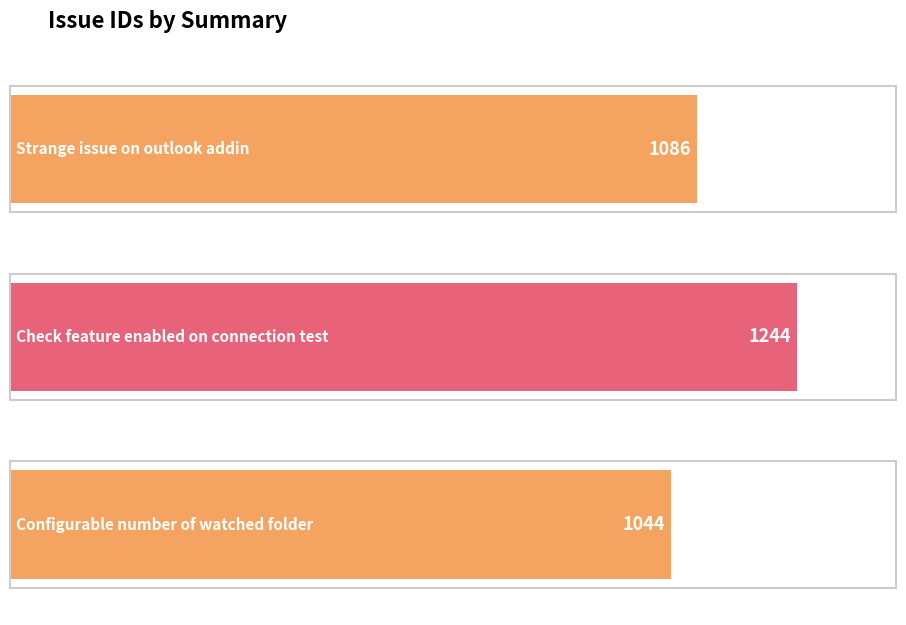

Are the bars horizontal?

Yes